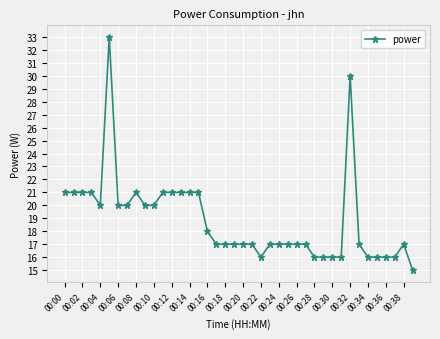

What is the smallest value displayed?

15